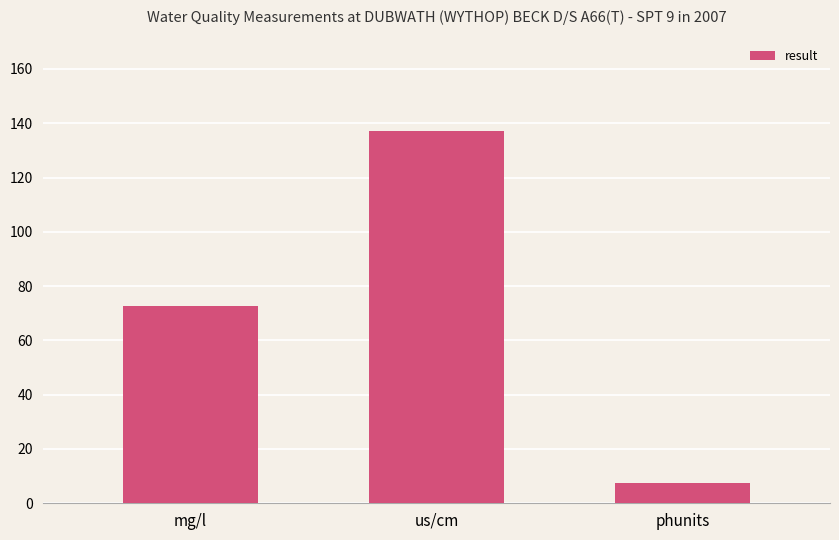

What is the ratio of the value at mg/l to the value at phunits?

9.8